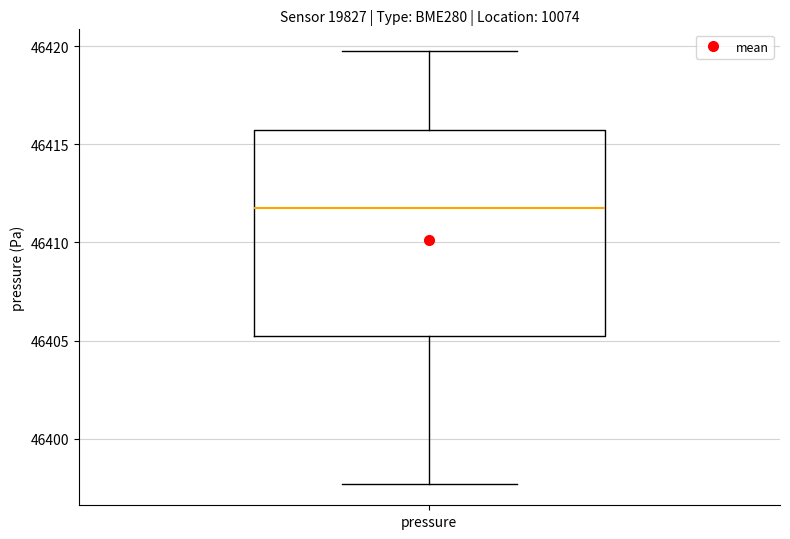

Read this box plot against the y-axis: the position of the median line, the range covered by the box, and the ends of both whiskers. The values are not printed on the chart, so give them approximately, as read against the axis.

median 46412.0, box 46405.0 to 46416.0, whiskers 46397.5 to 46420.0